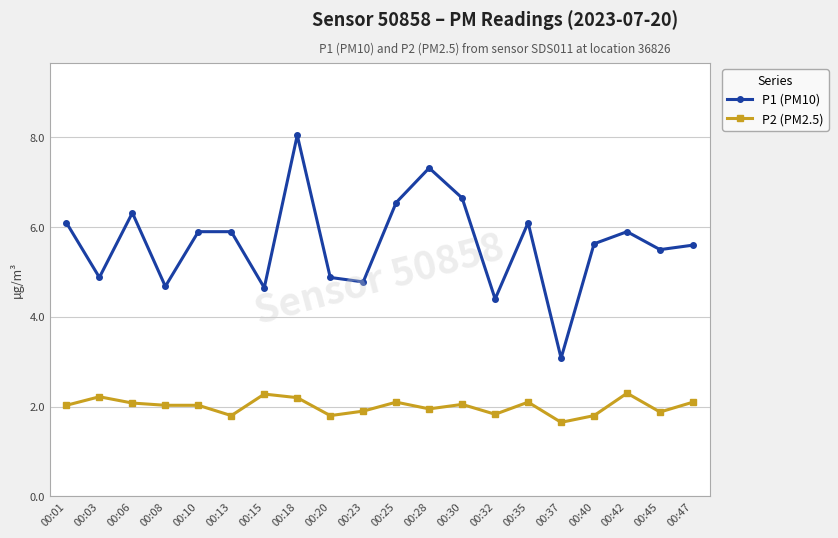

Where is the first local maximum for P1 (PM10)?

00:06